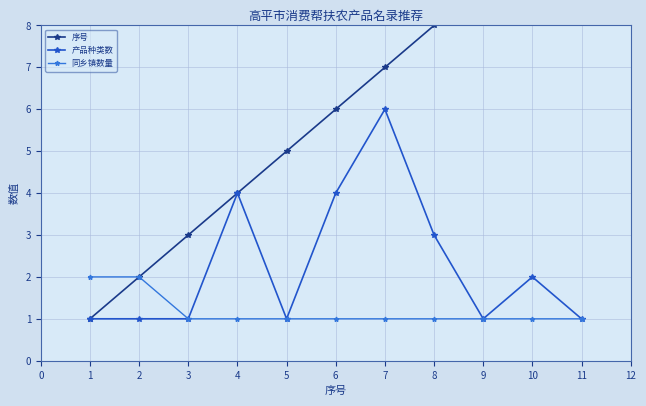

Count the 产品种类数 values in the range 1 to 4.

10